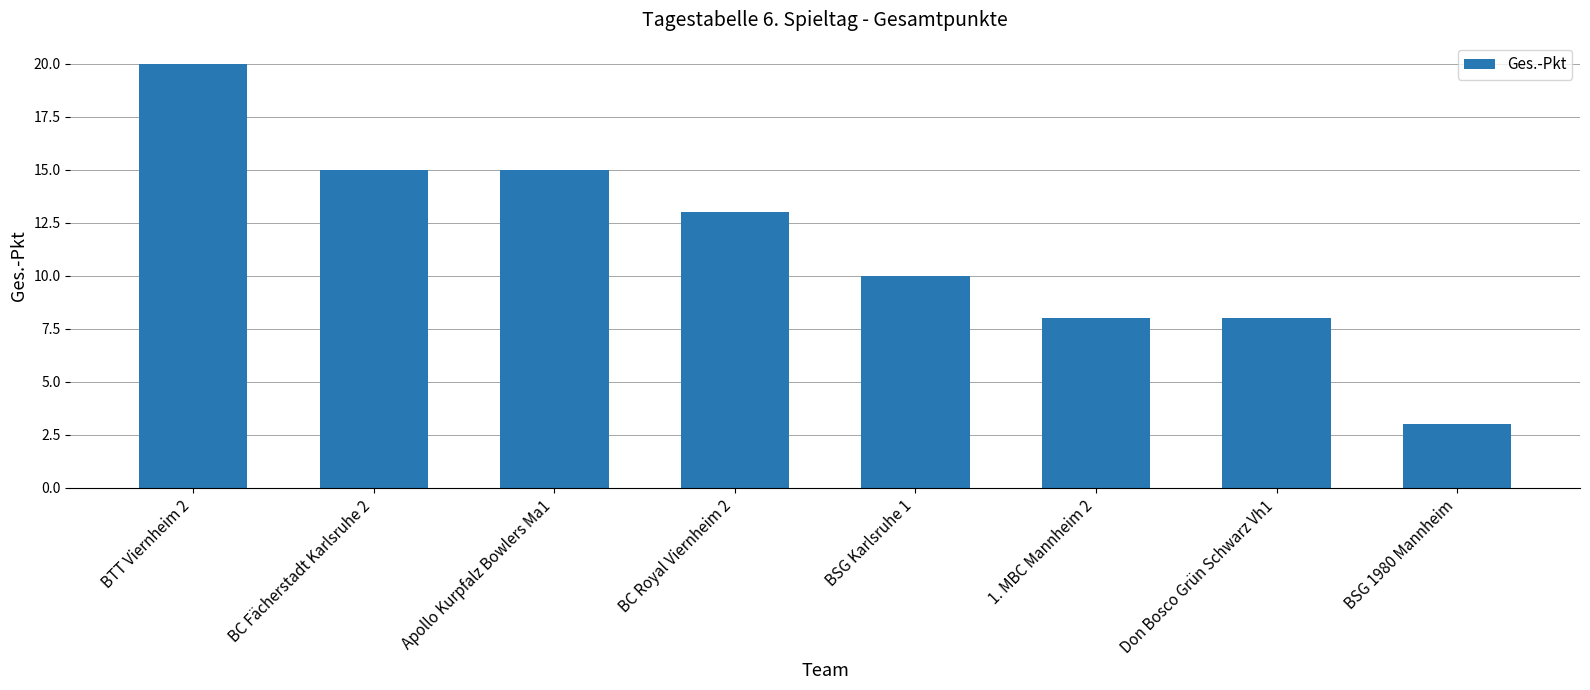

True or false: the data shows 8 at 1. MBC Mannheim 2.

True